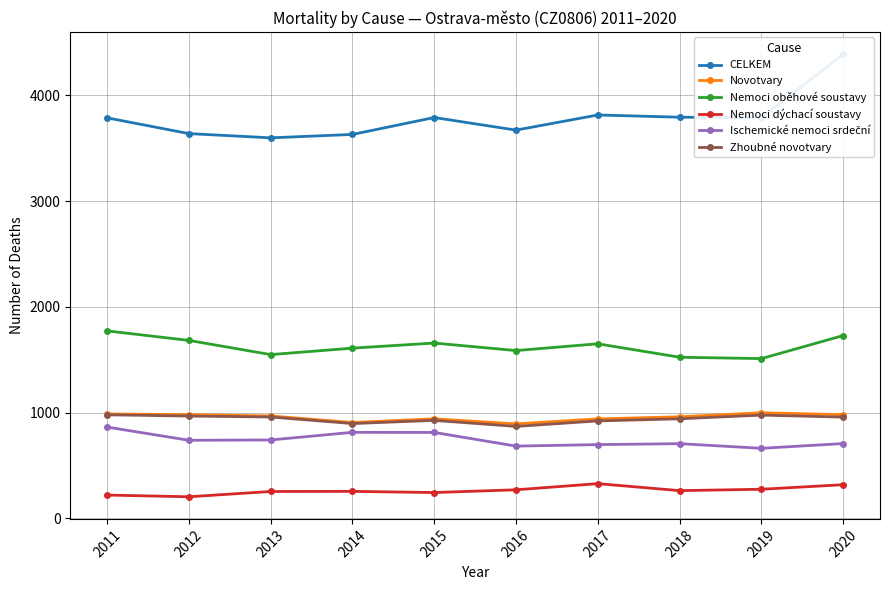

What are all the series names shown in the legend?

CELKEM, Novotvary, Nemoci oběhové soustavy, Nemoci dýchací soustavy, Ischemické nemoci srdeční, Zhoubné novotvary